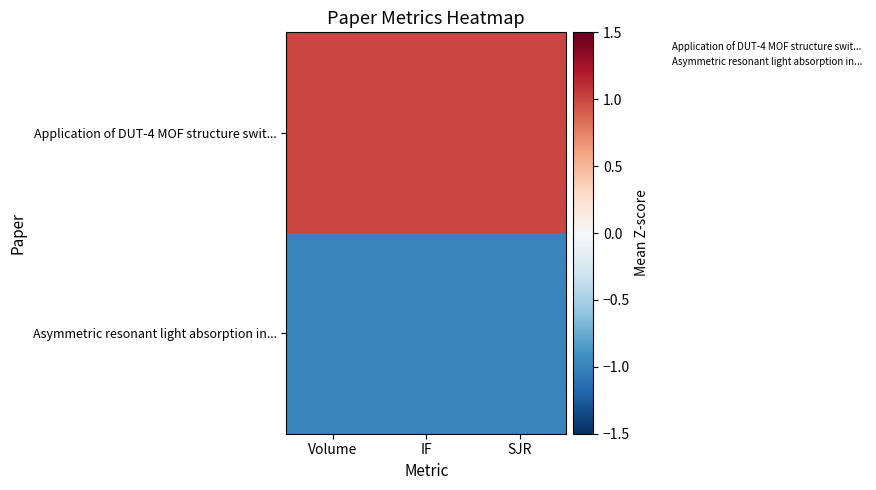

Reading left to right, what are all the values shown in this chart?

Application of DUT-4 MOF structure swit...: Volume=1.0	IF=1.0	SJR=1.0
Asymmetric resonant light absorption in...: Volume=-1.0	IF=-1.0	SJR=-1.0